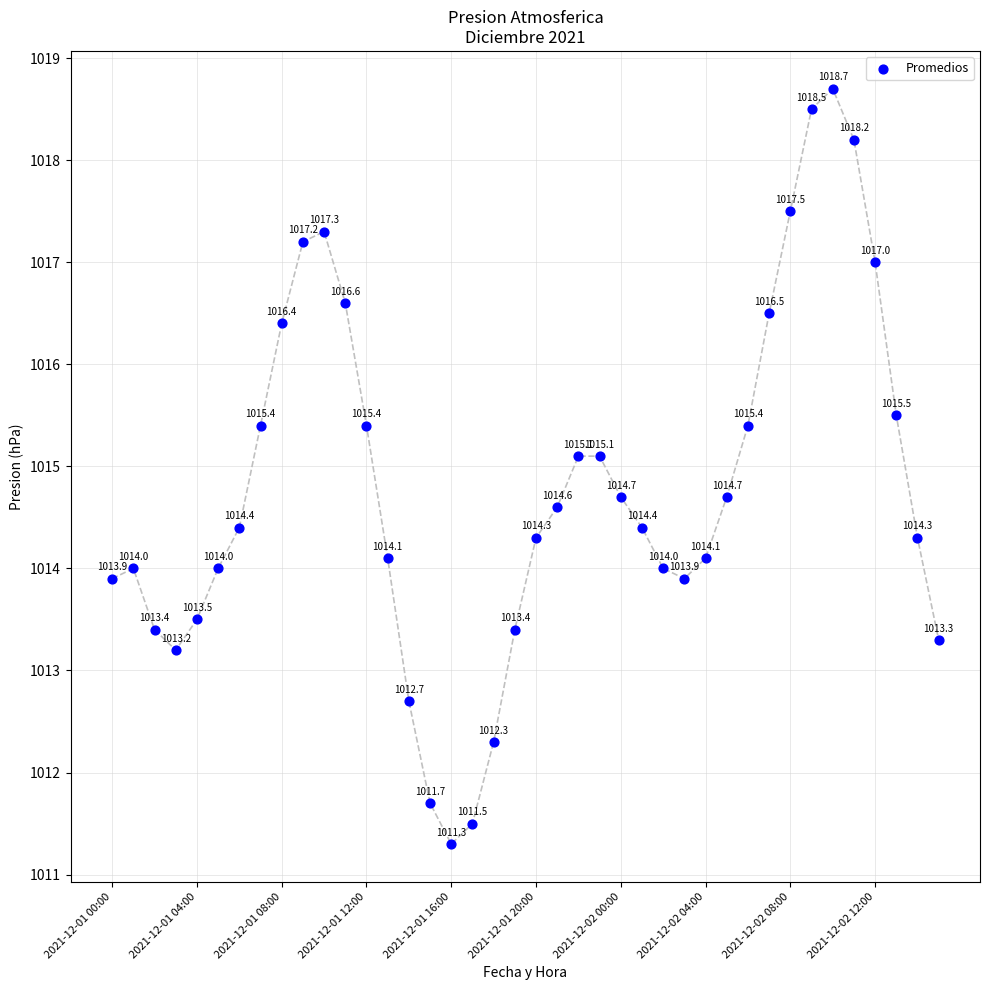

What is the range of Y values (max minus min)?

7.4